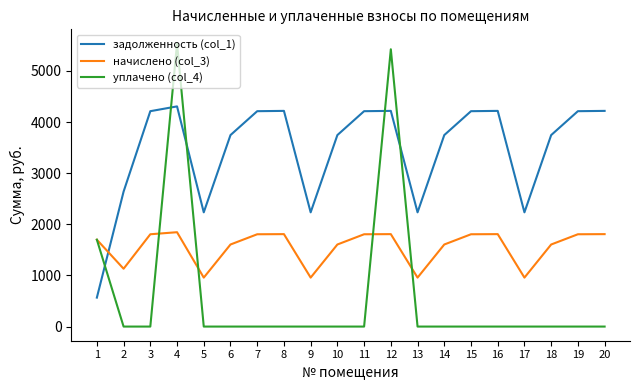

List the series in order of their overall mean, lowest first.

уплачено (col_4), начислено (col_3), задолженность (col_1)